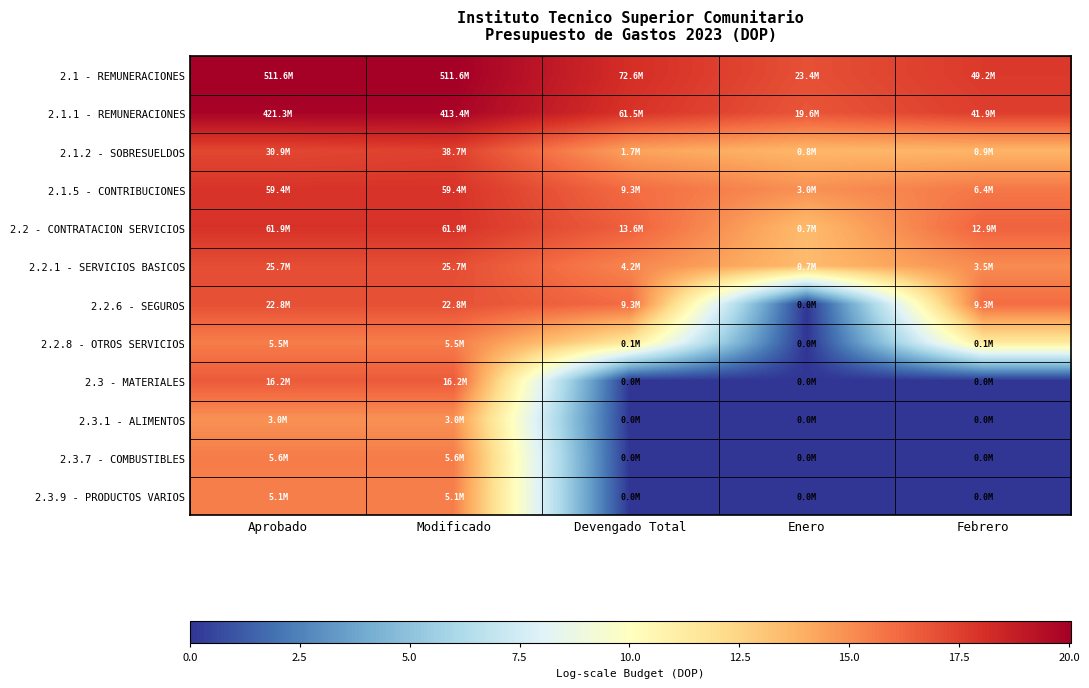

What is the total value across all series at Enero?

89.2